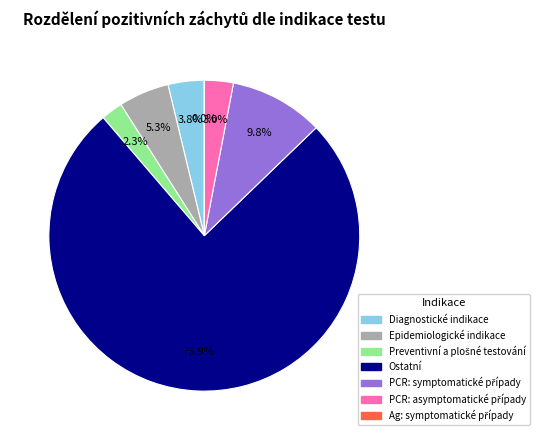

Which has a higher value, PCR: symptomatické případy or Diagnostické indikace?

PCR: symptomatické případy